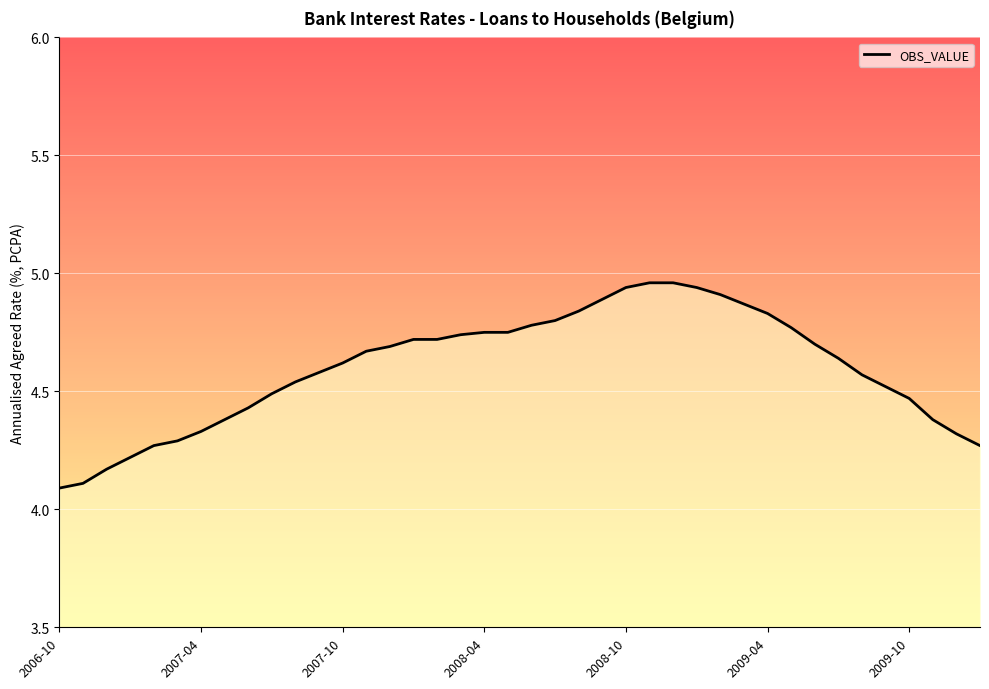

What is the smallest value displayed?

4.1